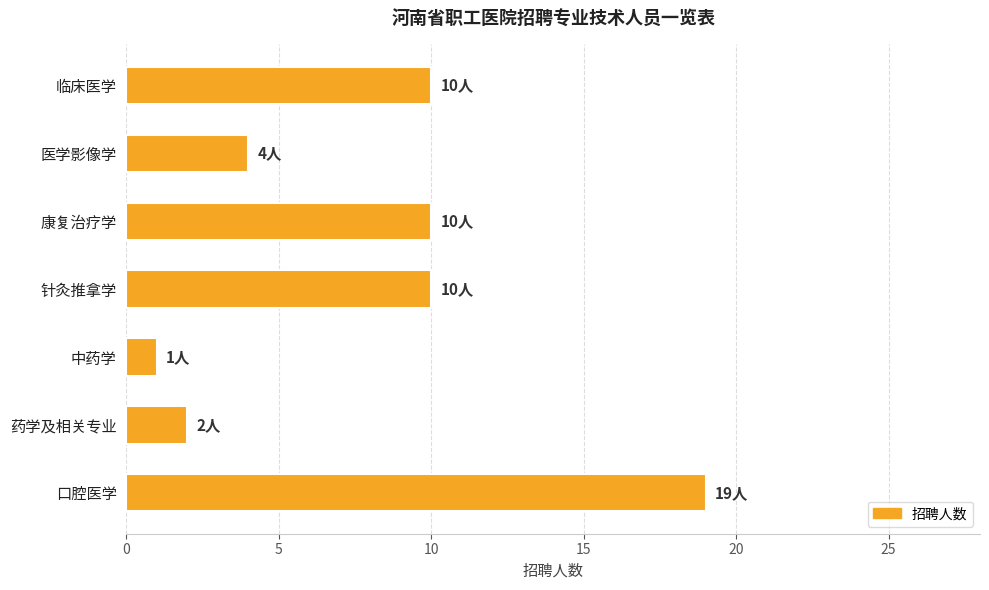

Is it true that the value at 口腔医学 is 19?

True